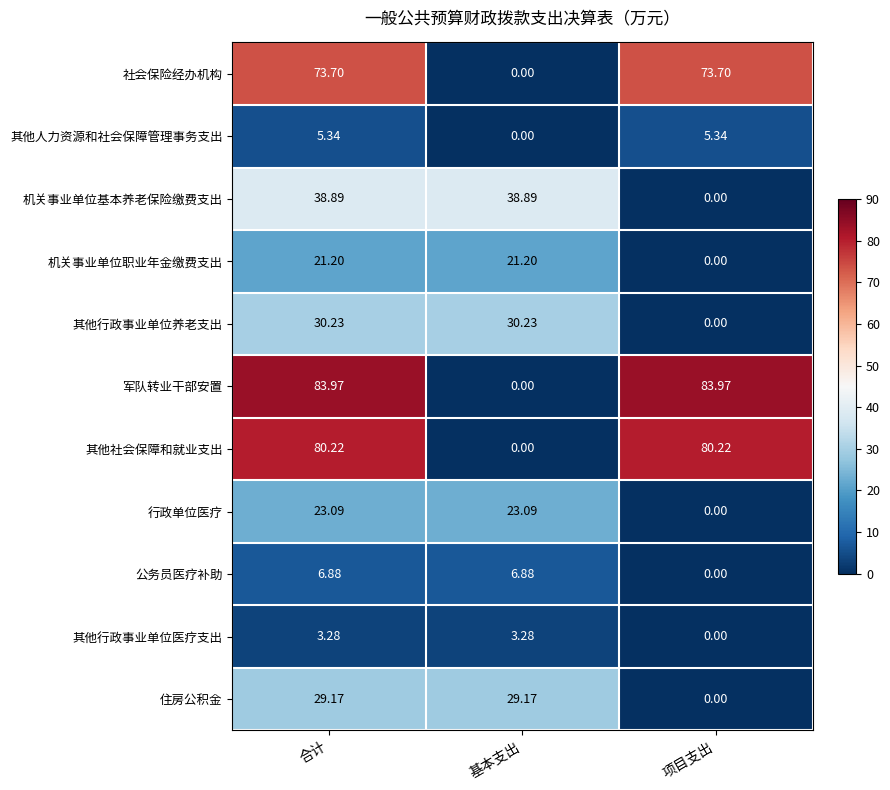

What is the greatest value displayed?

84.0